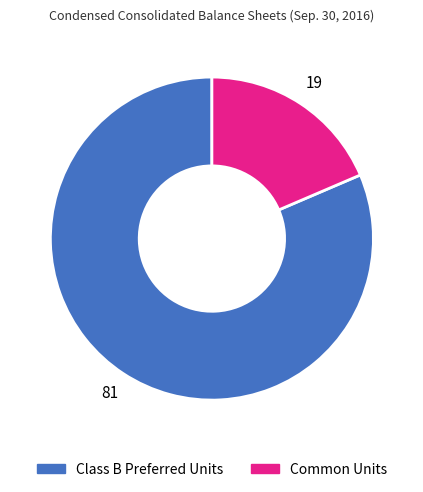

What is the ratio of the value at Class B Preferred Units to the value at Common Units?

4.4